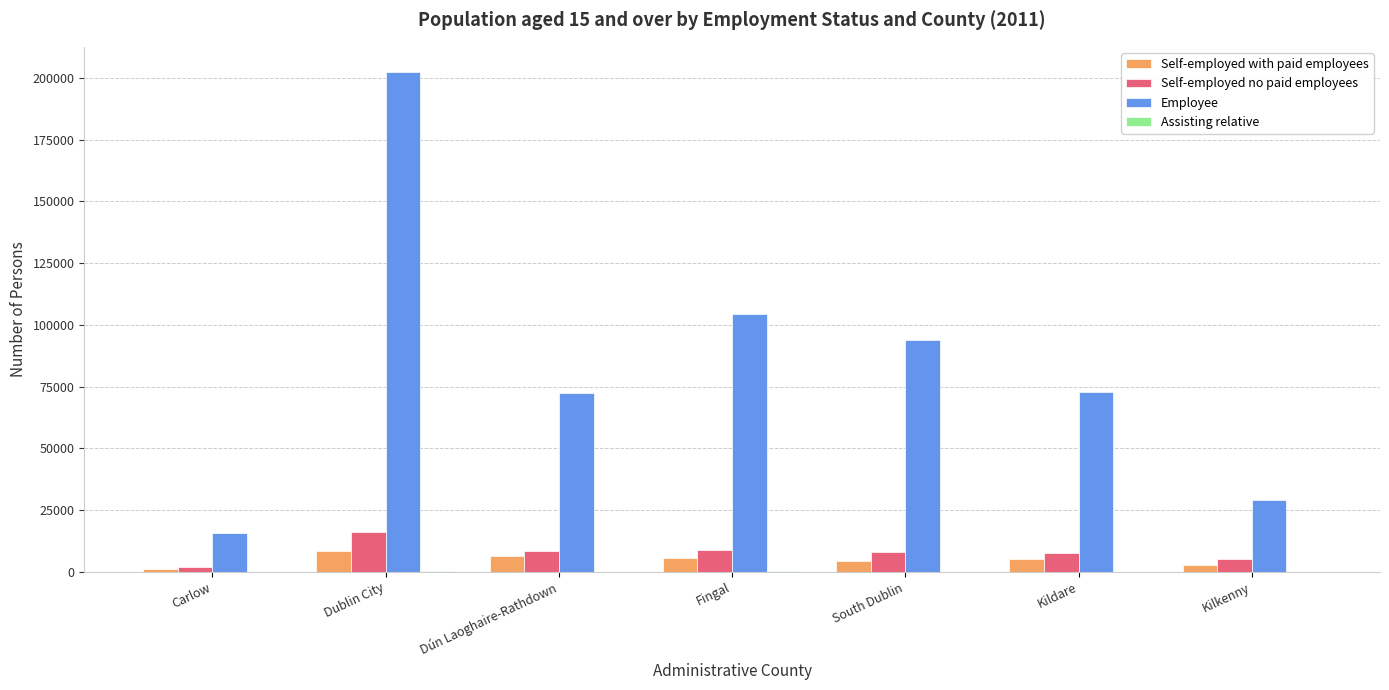

Is the value of Self-employed with paid employees at South Dublin greater than the value of Self-employed no paid employees at Fingal?

No